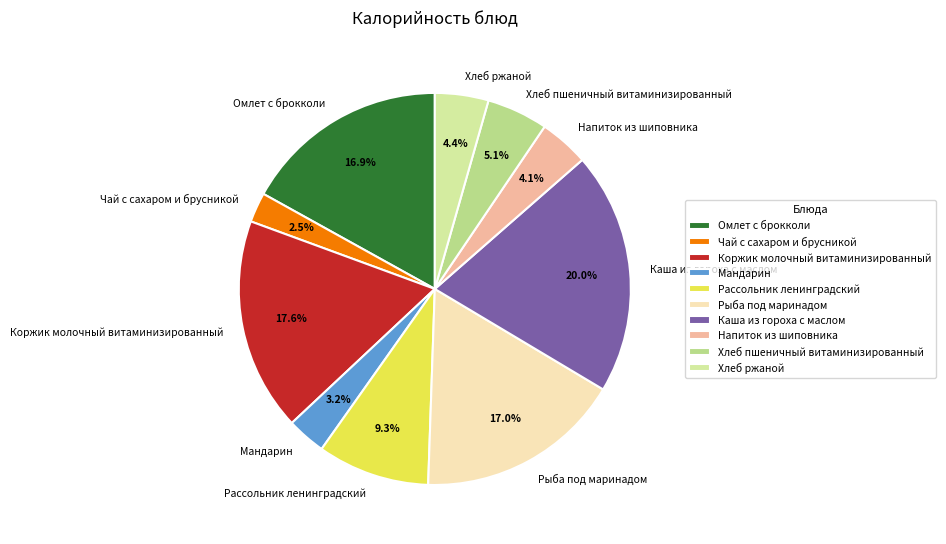

How many segments does this pie chart have?

10